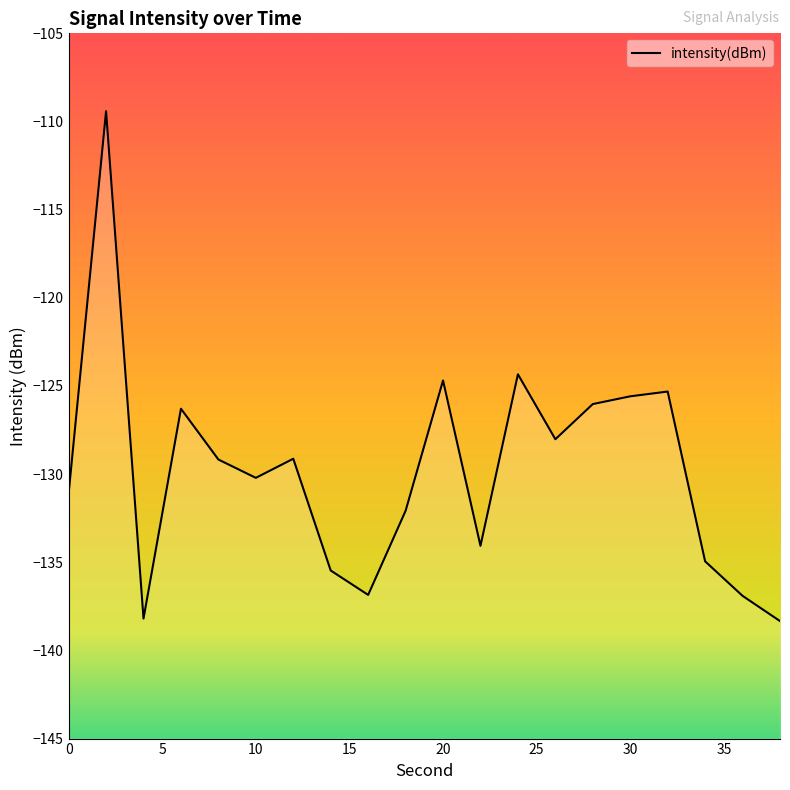

What is the minimum value shown in the chart?

-138.3